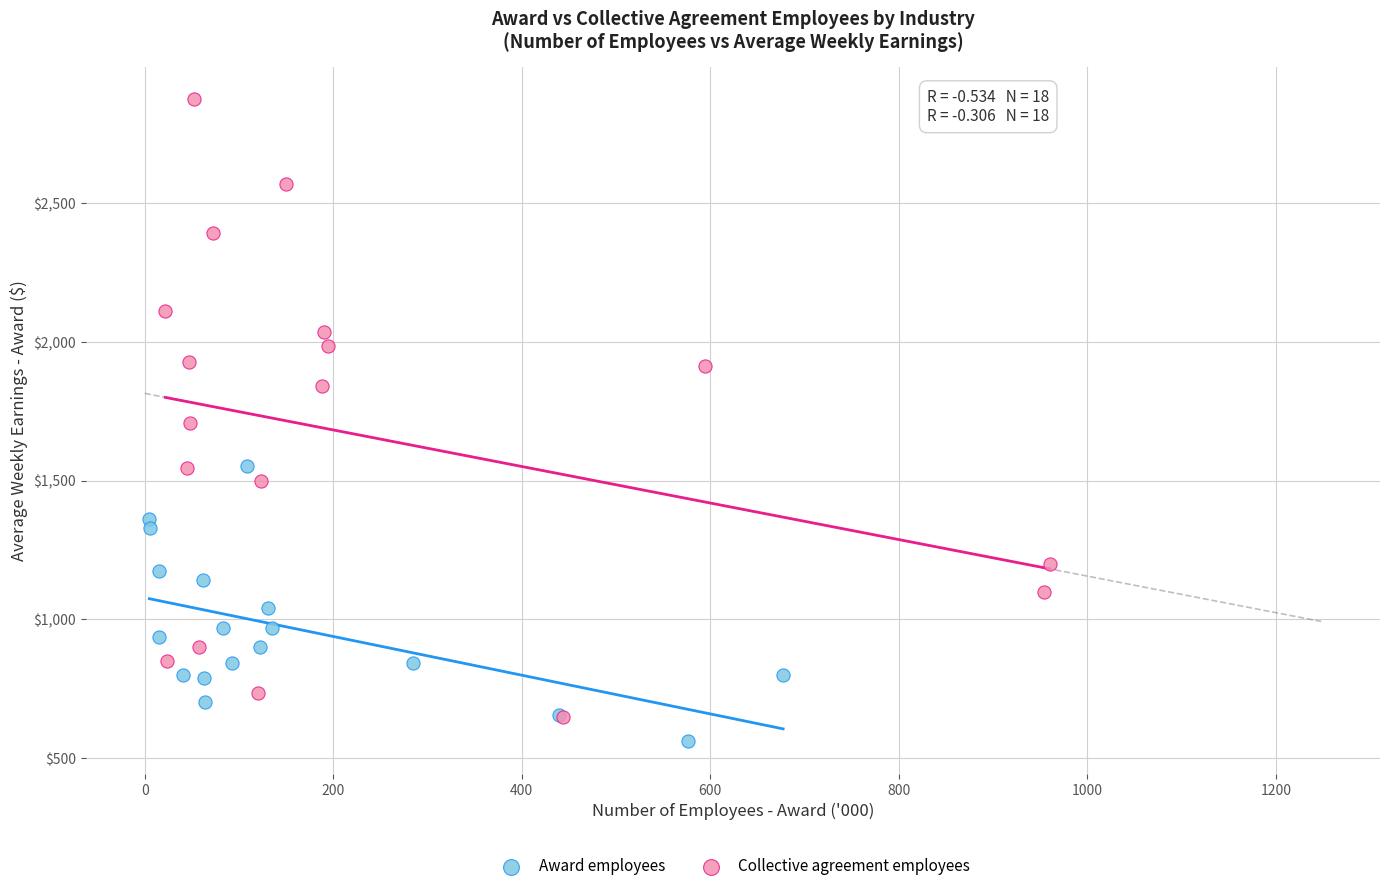

Which series reaches the minimum Y coordinate?

Award employees